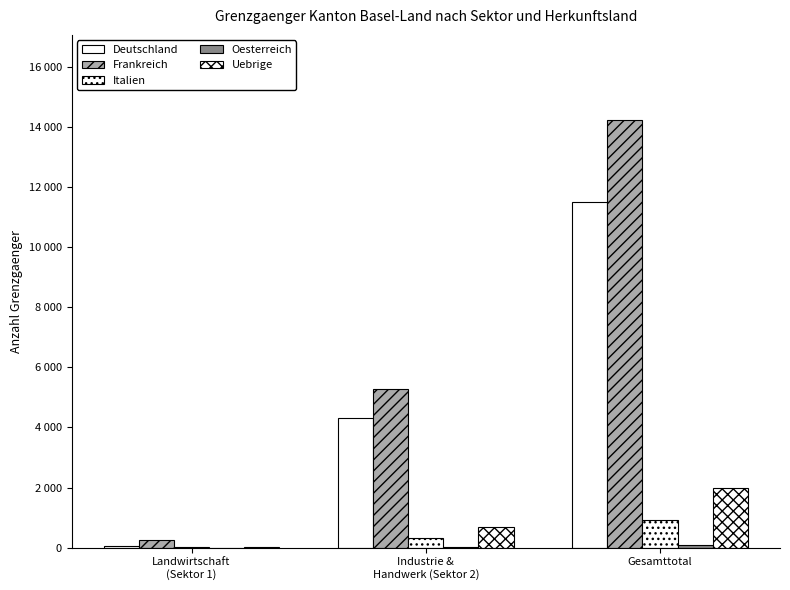

Is the value of Deutschland at Industrie &
Handwerk (Sektor 2) greater than the value of Frankreich at Industrie &
Handwerk (Sektor 2)?

No